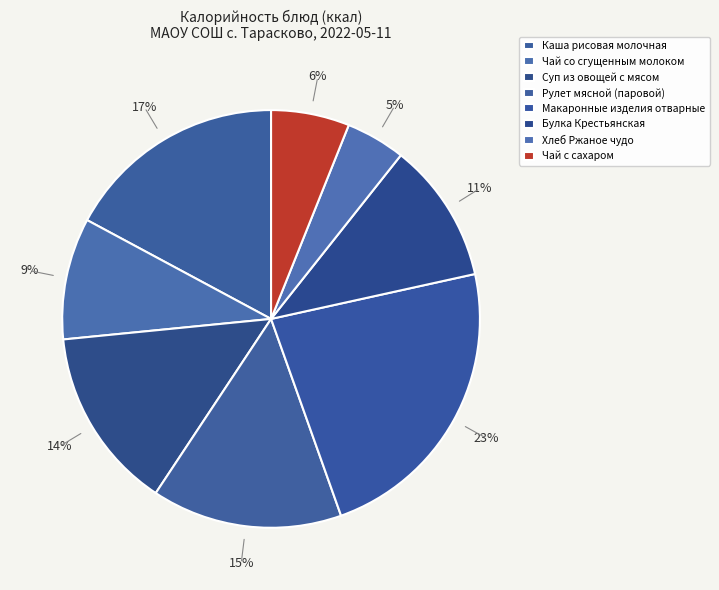

What portion of the pie excludes Чай со сгущенным молоком?

90.6%